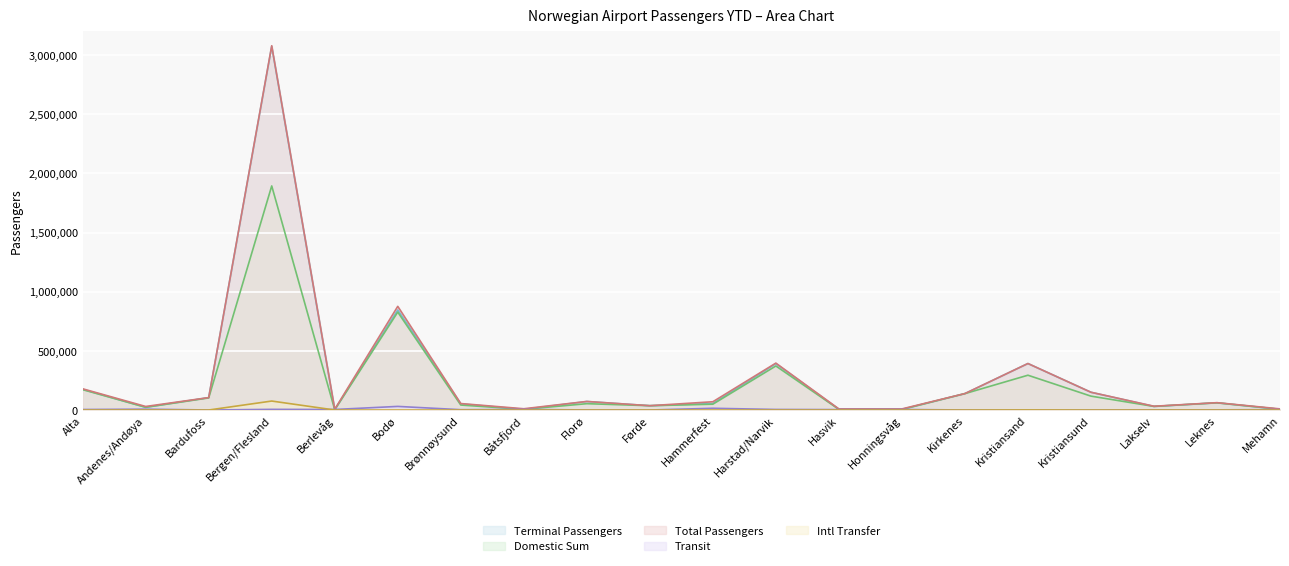

What is the difference between the maximum and second lowest values in the Transit series?

30249